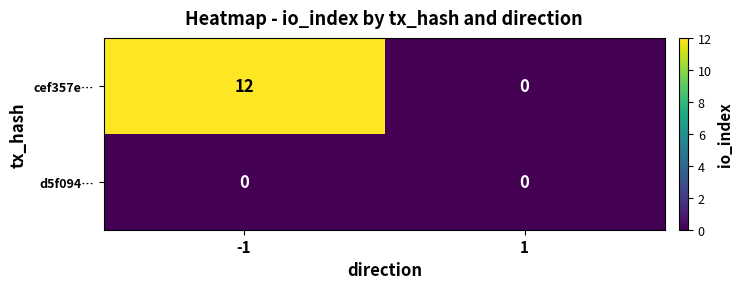

The value of d5f094… at -1 is 0. True or false?

True